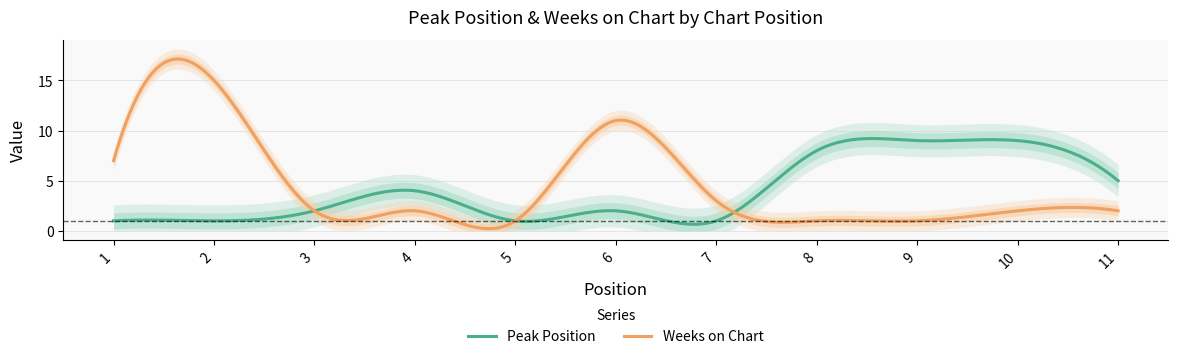

Is it true that Peak Position equals 1 at 7?

True